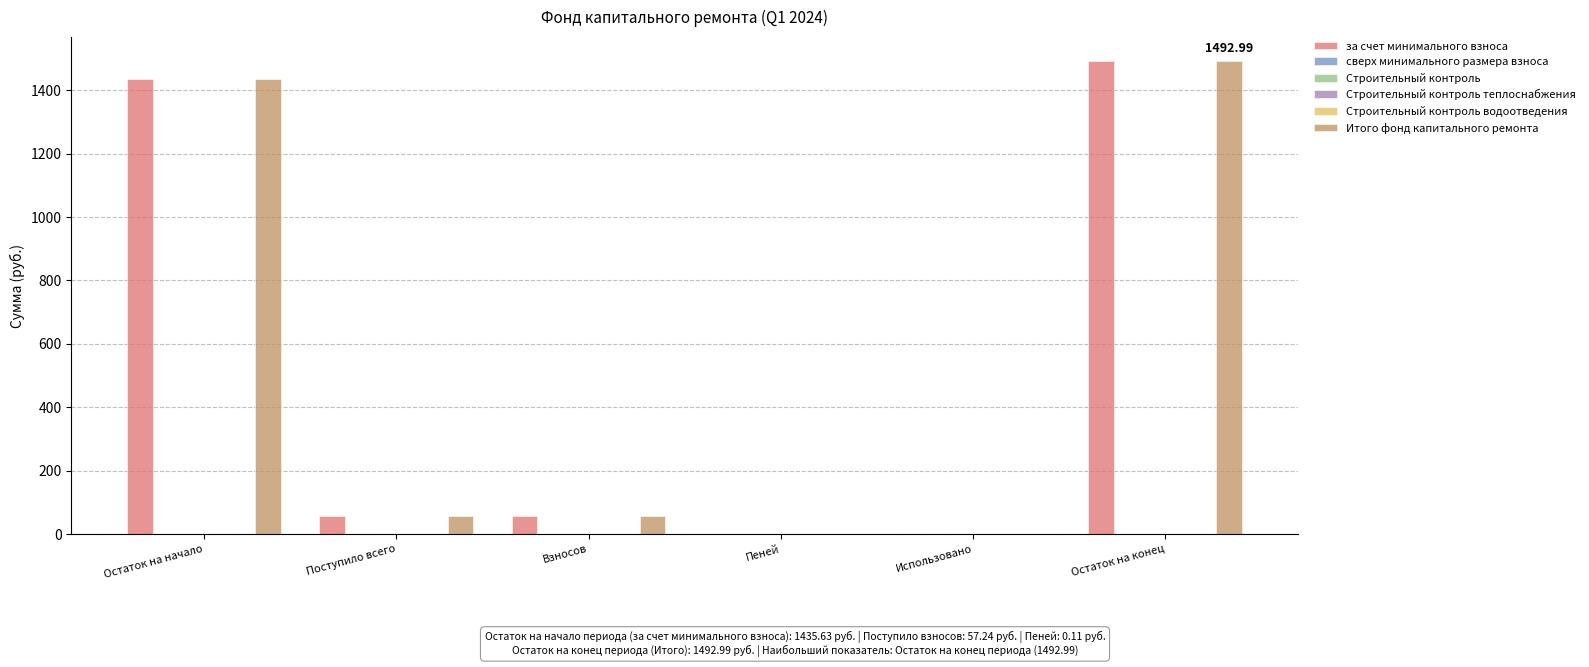

How many categories are shown in the chart?

6